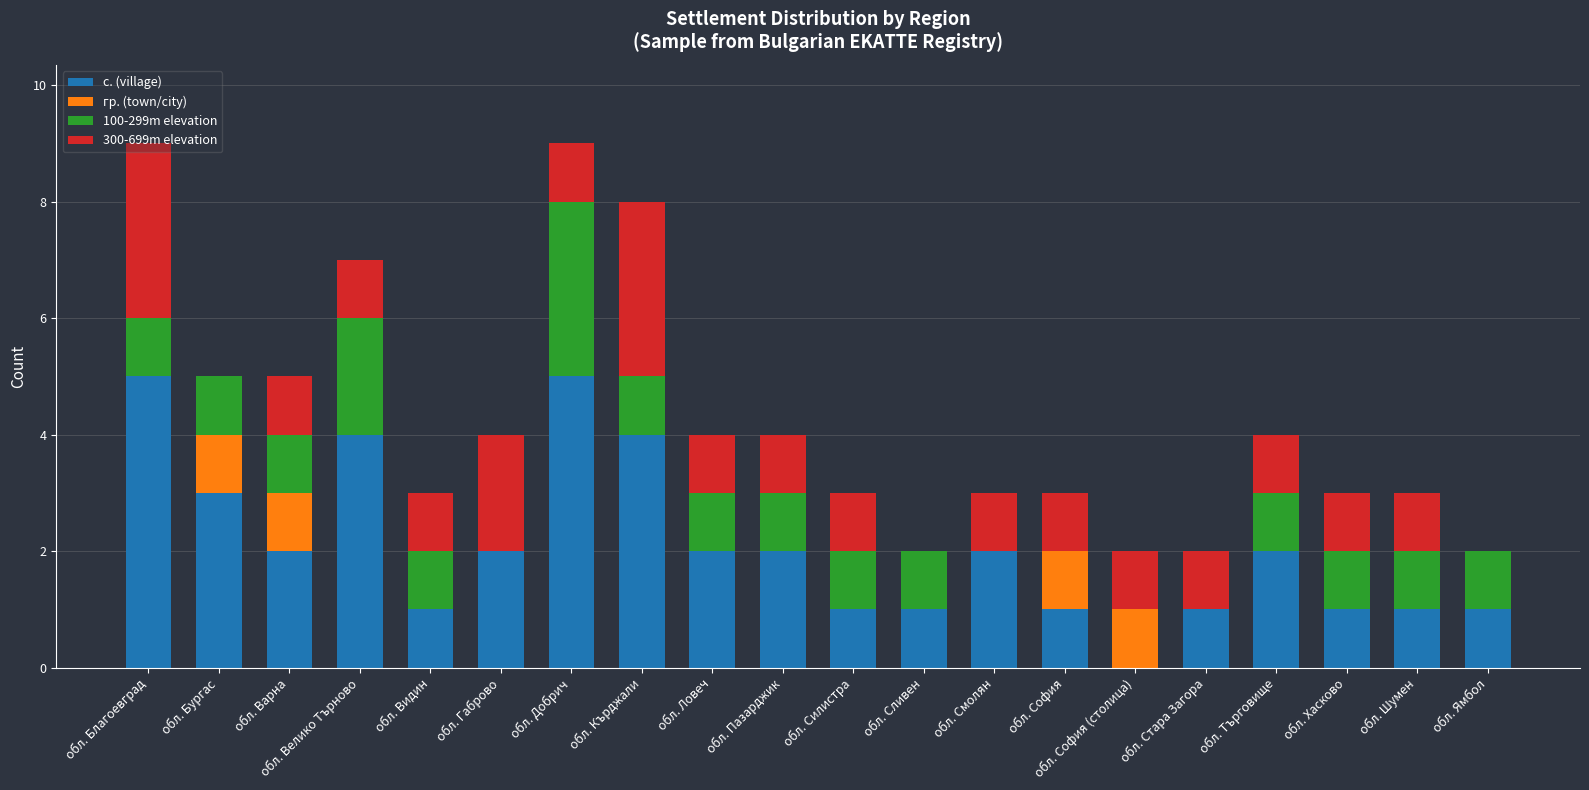

The value of с. (village) at обл. Бургас is 4. True or false?

False